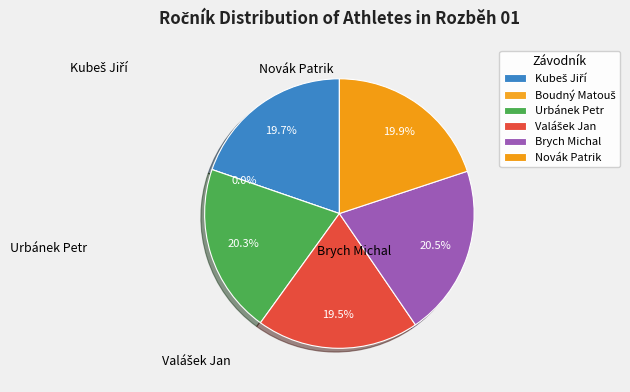

What is the change in value from Kubeš Jiří to Brych Michal?

+4